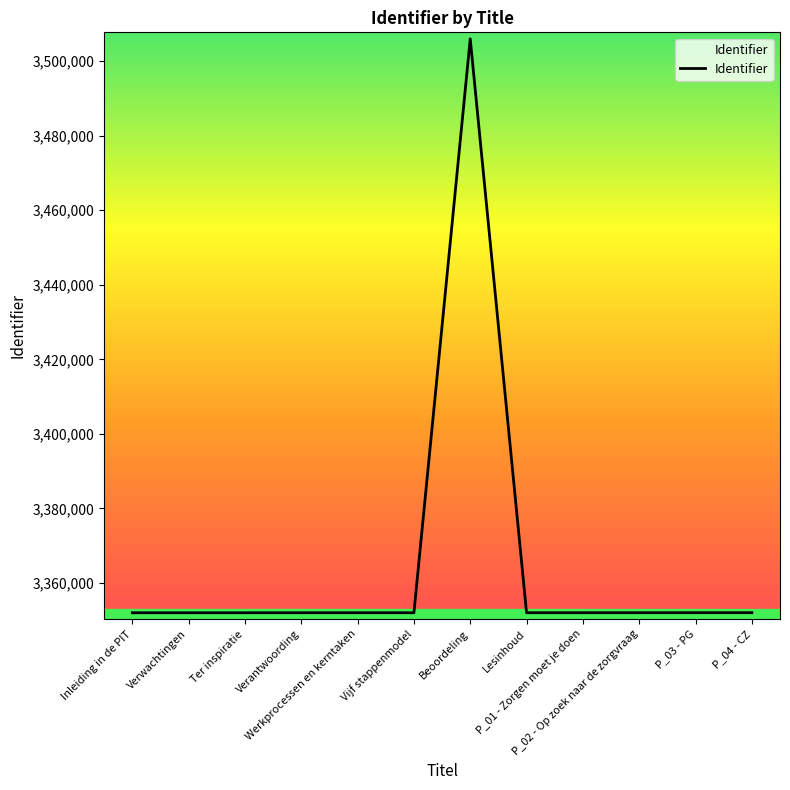

What is the minimum value shown in the chart?

3352025